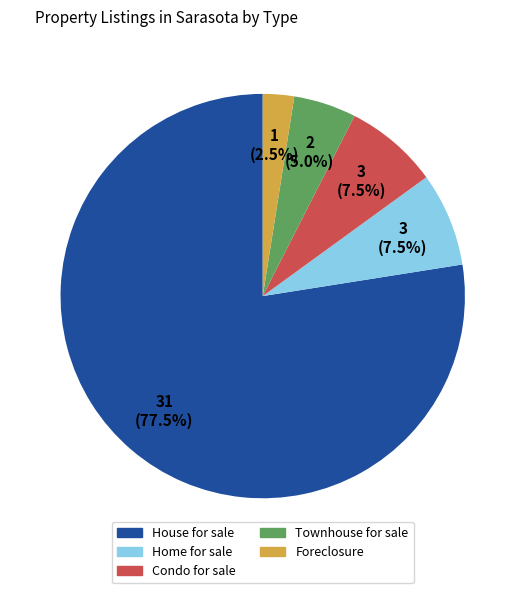

Is there any slice that represents more than half of the pie?

Yes